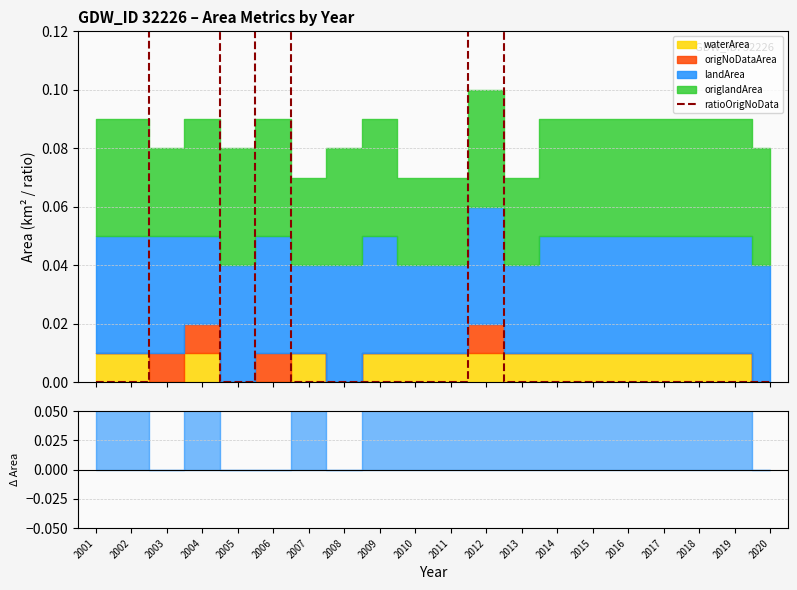

Does the chart display data point markers on the line(s)?

No